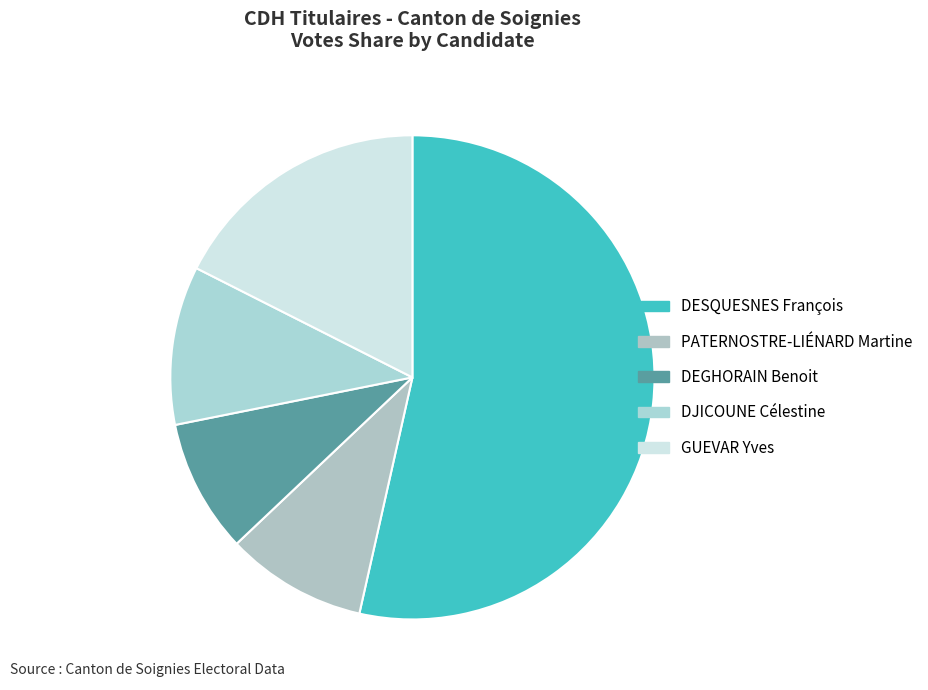

To the nearest percent, what percentage of the pie is DESQUESNES François?

54%